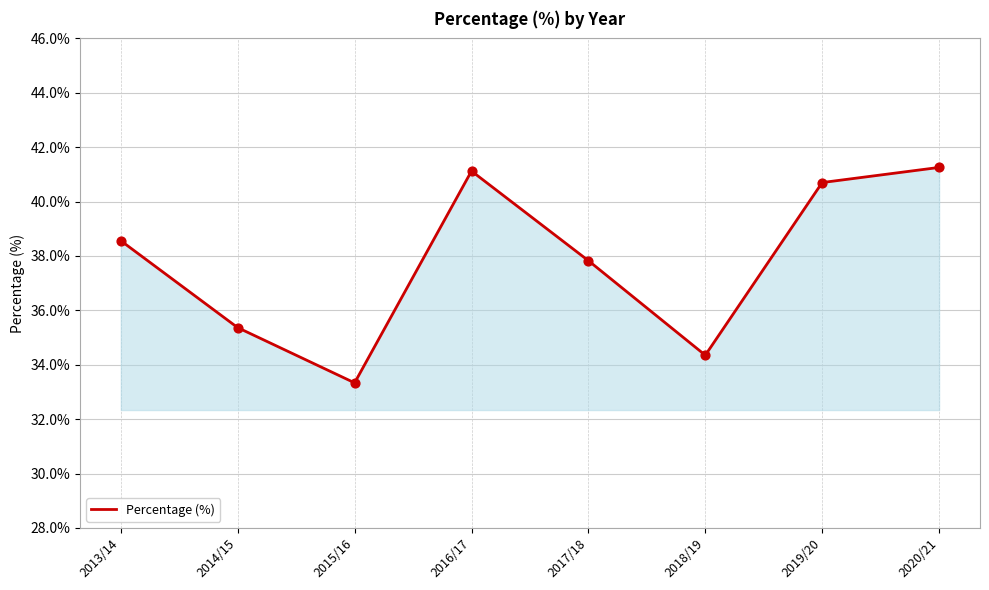

What is the change in value from 2016/17 to 2017/18?

-3.3